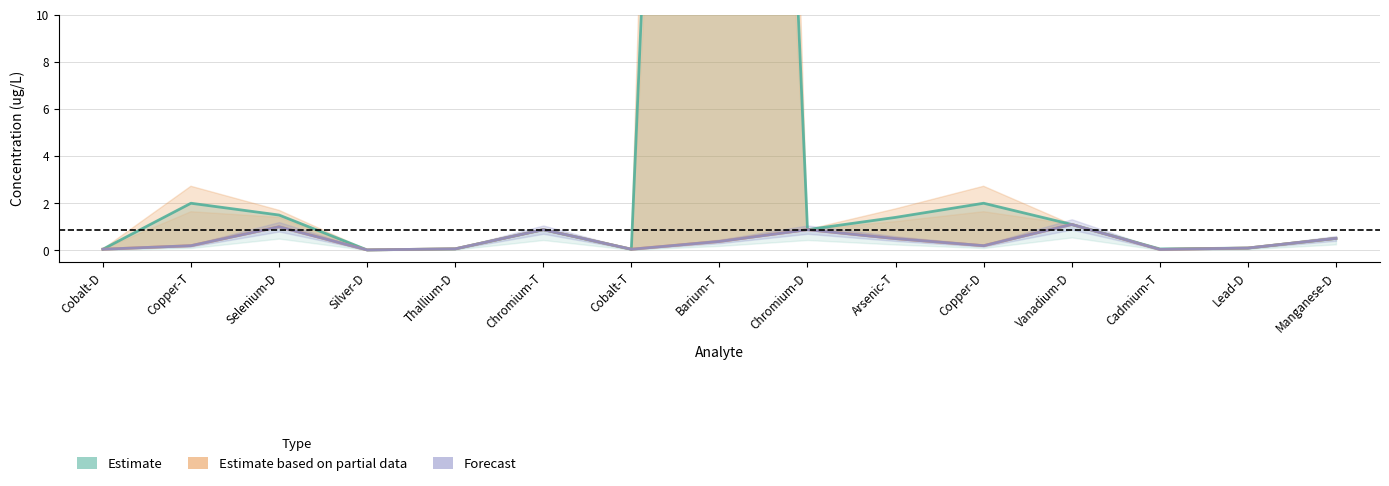

At how many categories does at least one series exceed 65?

1